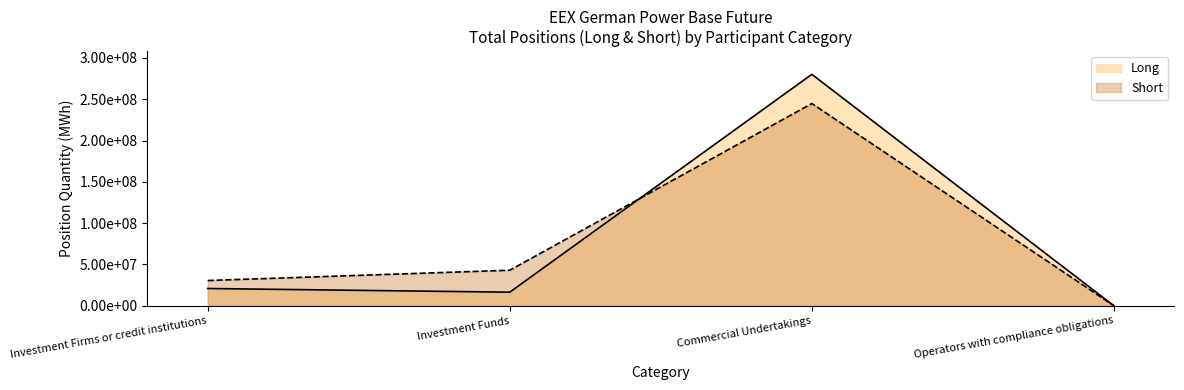

Which category has the lowest value in the Long series?

Operators with compliance obligations